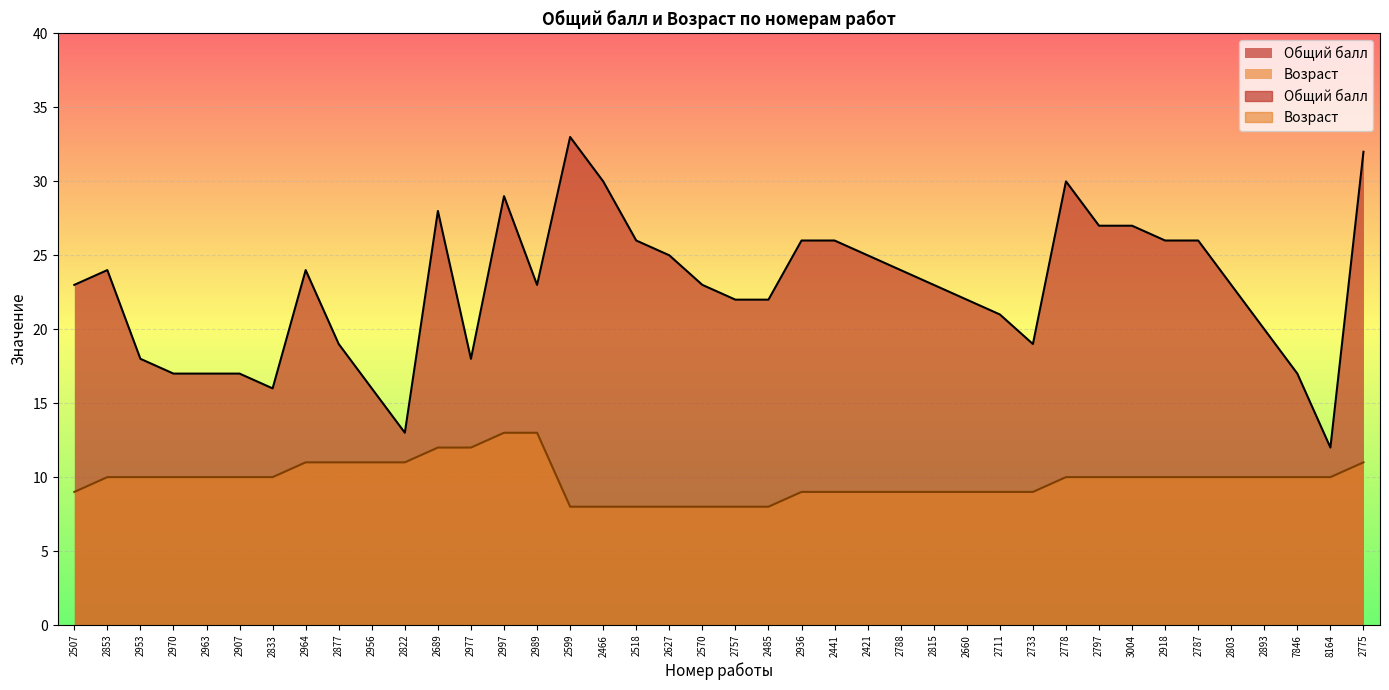

Which series has the largest range (max minus min)?

Общий балл